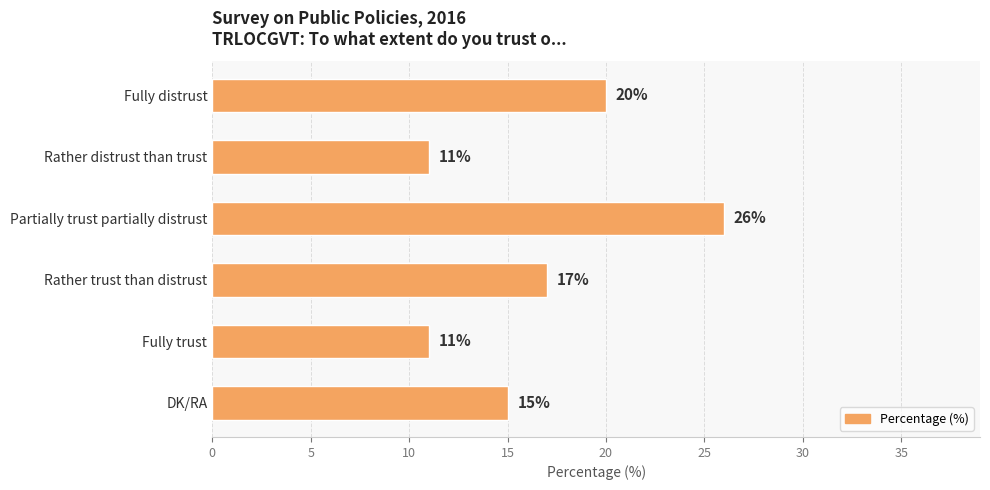

What is the change in value from Fully distrust to Fully trust?

-9